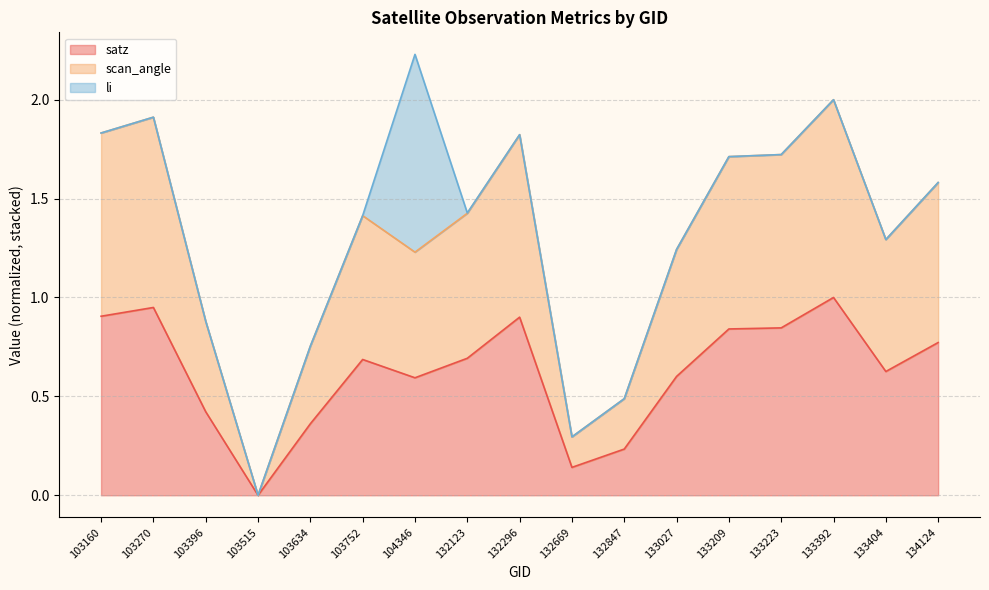

Between 103396 and 133404, which is larger?

133404